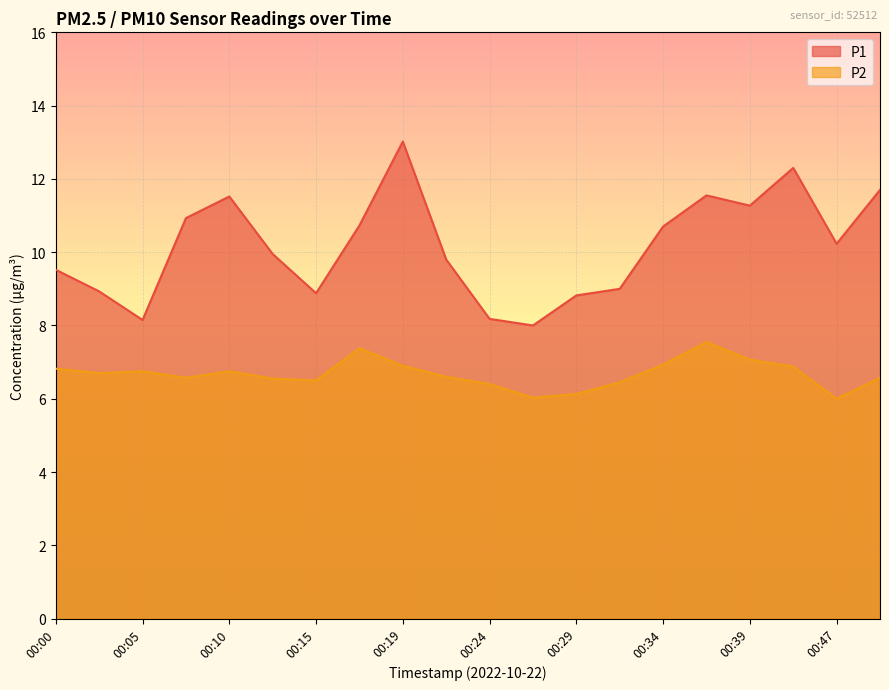

Which series has the largest total across all categories?

P1